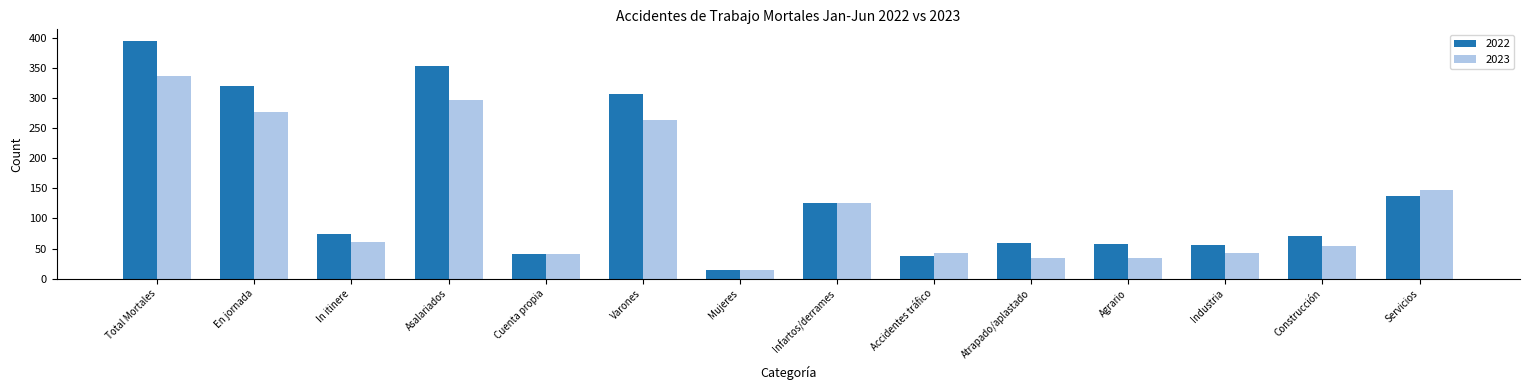

The 2023 series shows 107 at In itinere. True or false?

False